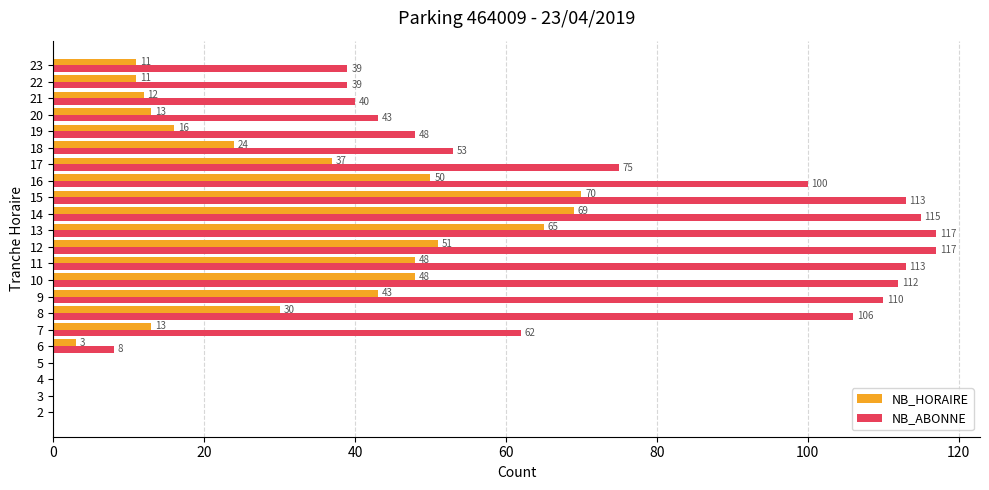

Which series has the widest spread of values?

NB_ABONNE